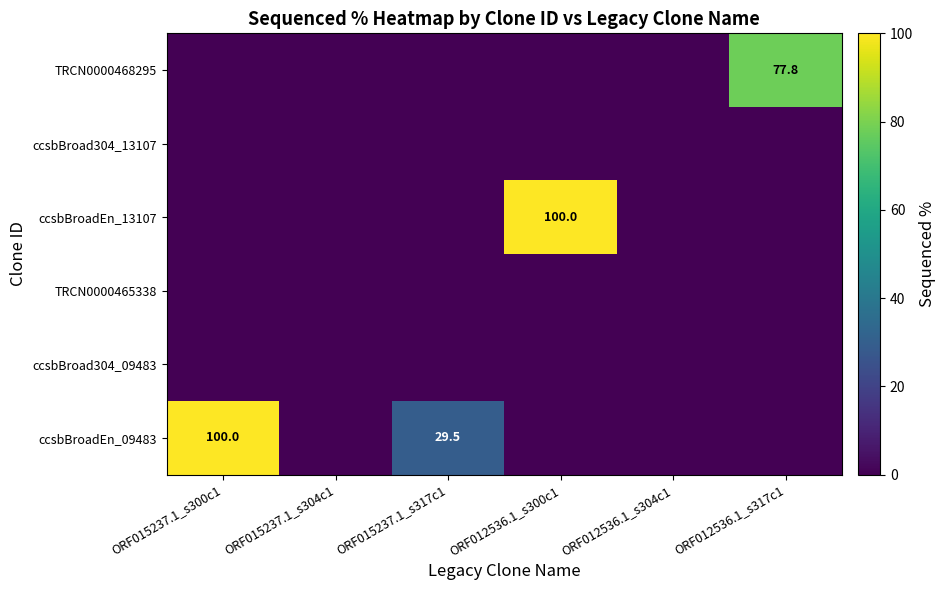

At which category does the chart reach its minimum across all series?

ORF015237.1_s304c1